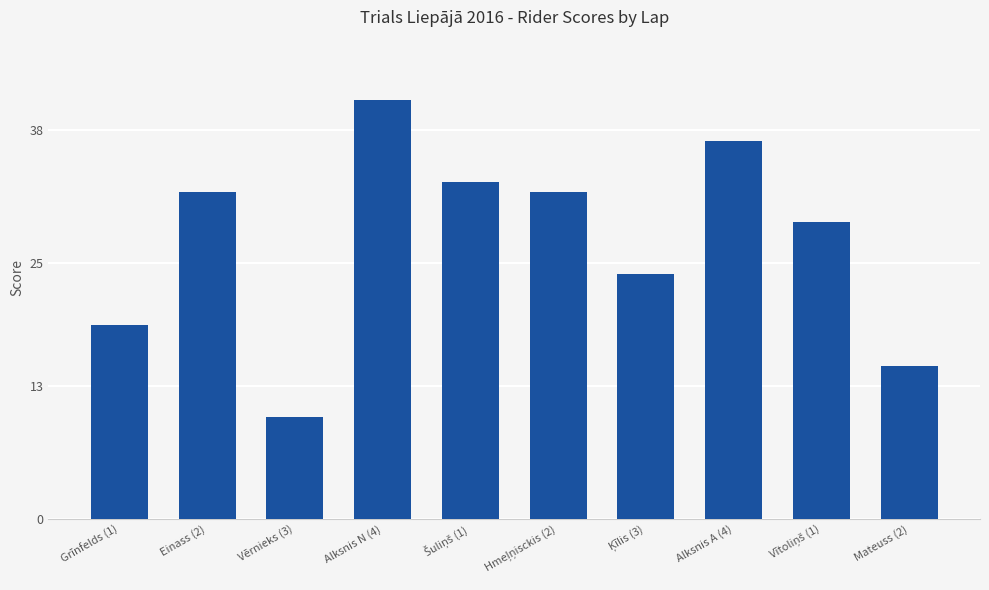

True or false: the data shows 10 at Vērnieks (3).

True